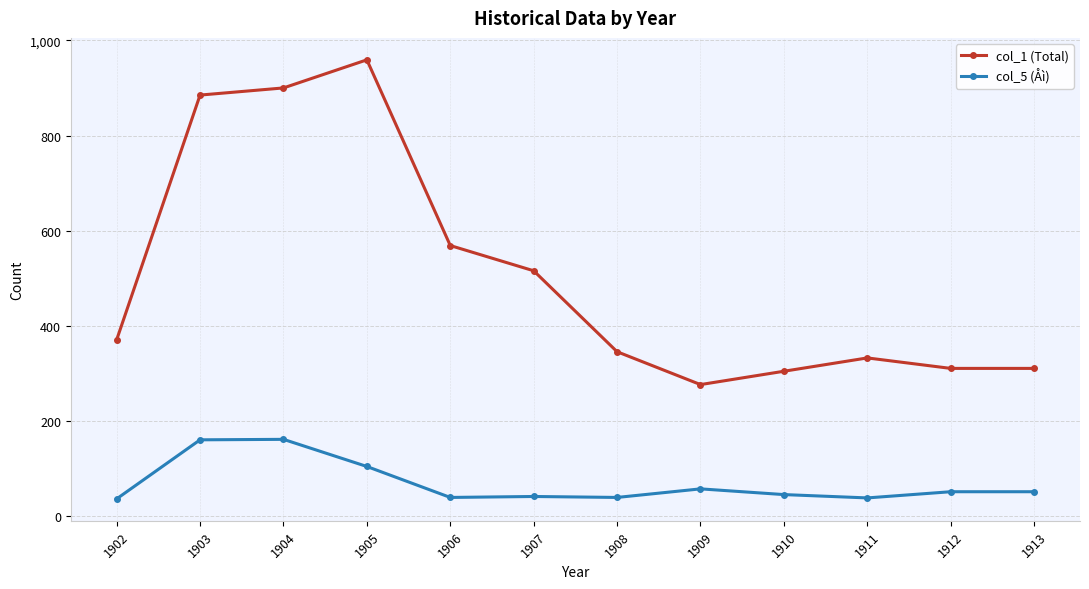

What is the lowest value of the col_5 (Åì) series?

37